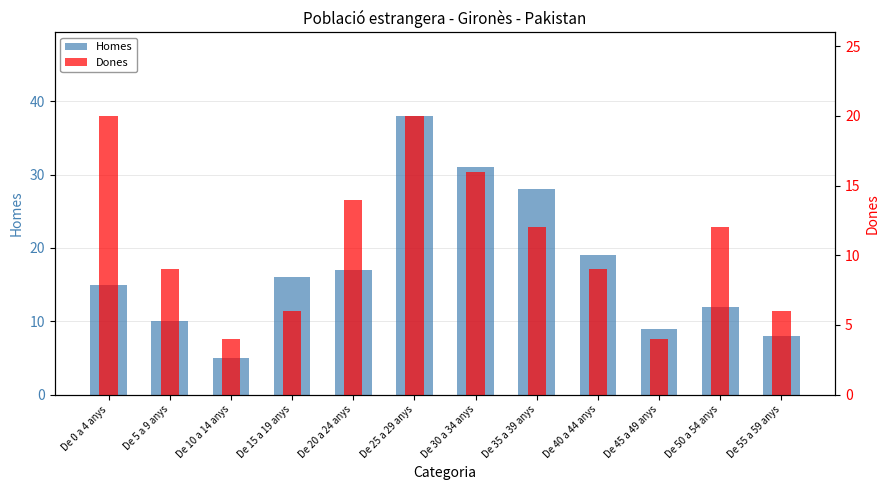

Reading left to right, extract all data points from this chart.

Homes: De 0 a 4 anys=15	De 5 a 9 anys=10	De 10 a 14 anys=5	De 15 a 19 anys=16	De 20 a 24 anys=17	De 25 a 29 anys=38	De 30 a 34 anys=31	De 35 a 39 anys=28	De 40 a 44 anys=19	De 45 a 49 anys=9	De 50 a 54 anys=12	De 55 a 59 anys=8
Dones: De 0 a 4 anys=20	De 5 a 9 anys=9	De 10 a 14 anys=4	De 15 a 19 anys=6	De 20 a 24 anys=14	De 25 a 29 anys=20	De 30 a 34 anys=16	De 35 a 39 anys=12	De 40 a 44 anys=9	De 45 a 49 anys=4	De 50 a 54 anys=12	De 55 a 59 anys=6